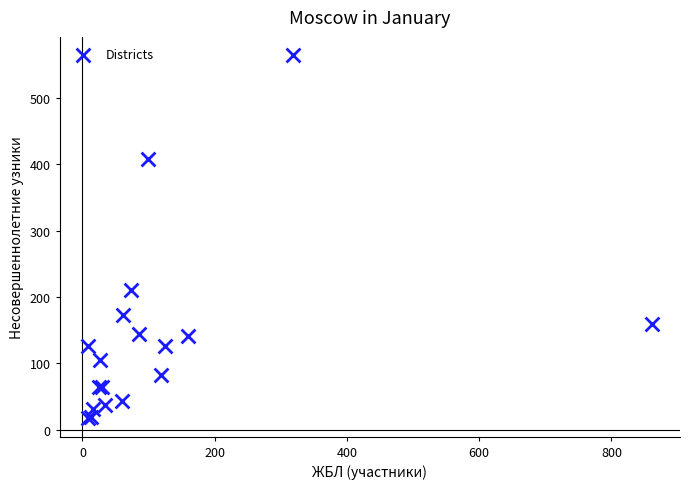

What Y value in the scatter plot is closest to 291?

211